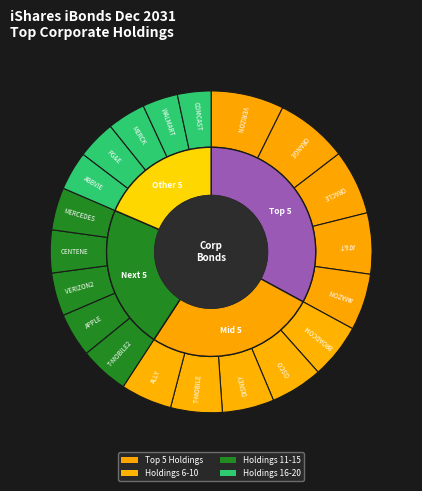

To the nearest percent, what portion does MERCK & CO INC represent?

4%